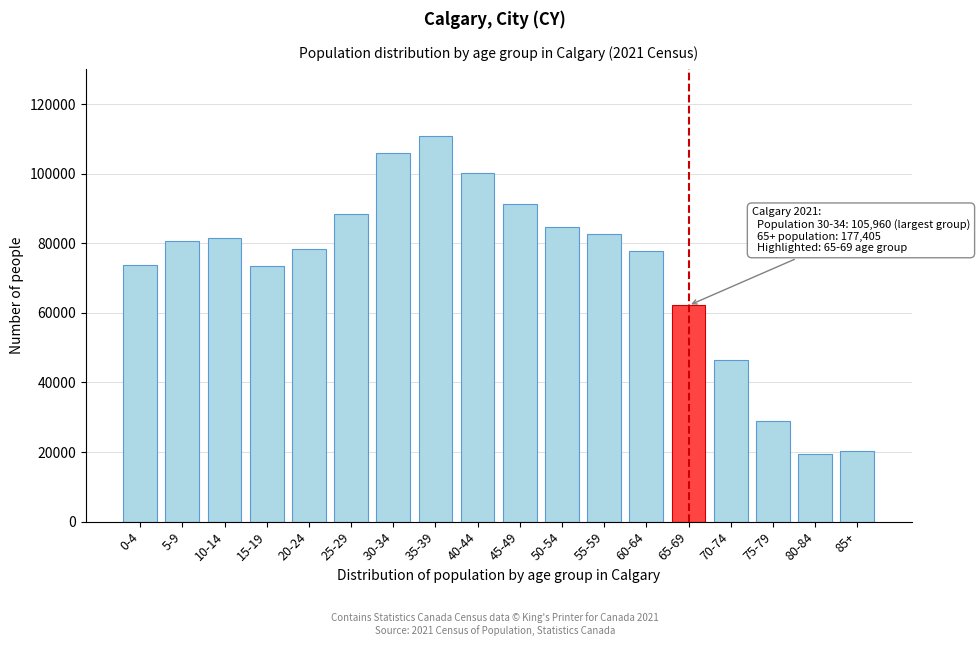

Which category has the highest value across all series?

35-39